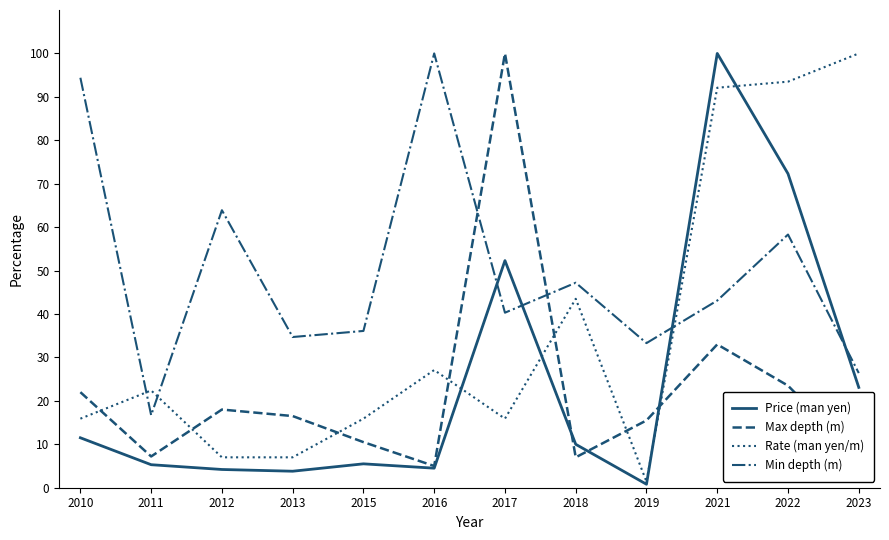

How many times do Price (man yen) and Min depth (m) cross each other?

4